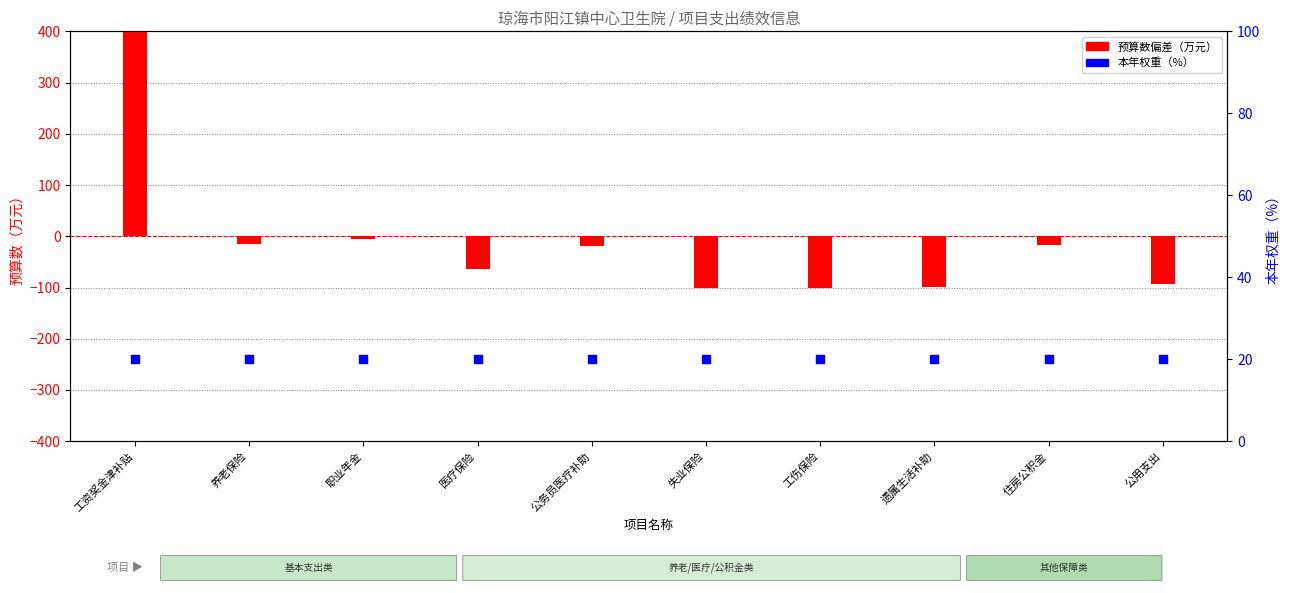

Which series reaches the maximum Y coordinate?

预算数偏差（万元）